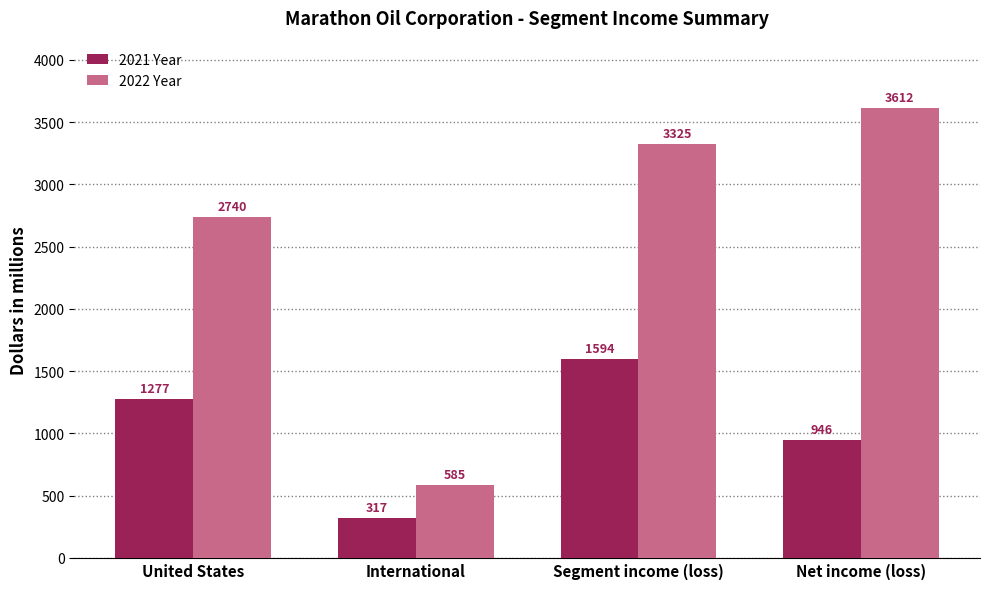

What is the approximate value of 2021 Year at International, to the nearest 100?

300